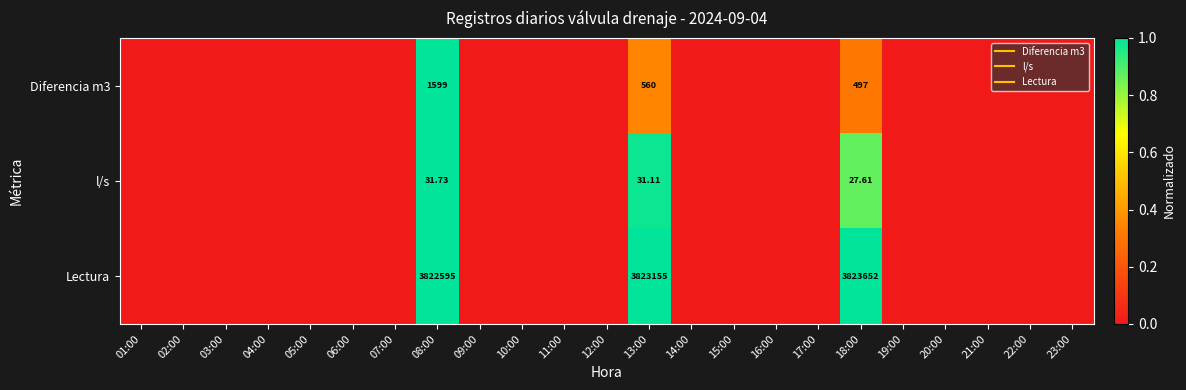

At how many categories does at least one series exceed 0?

3